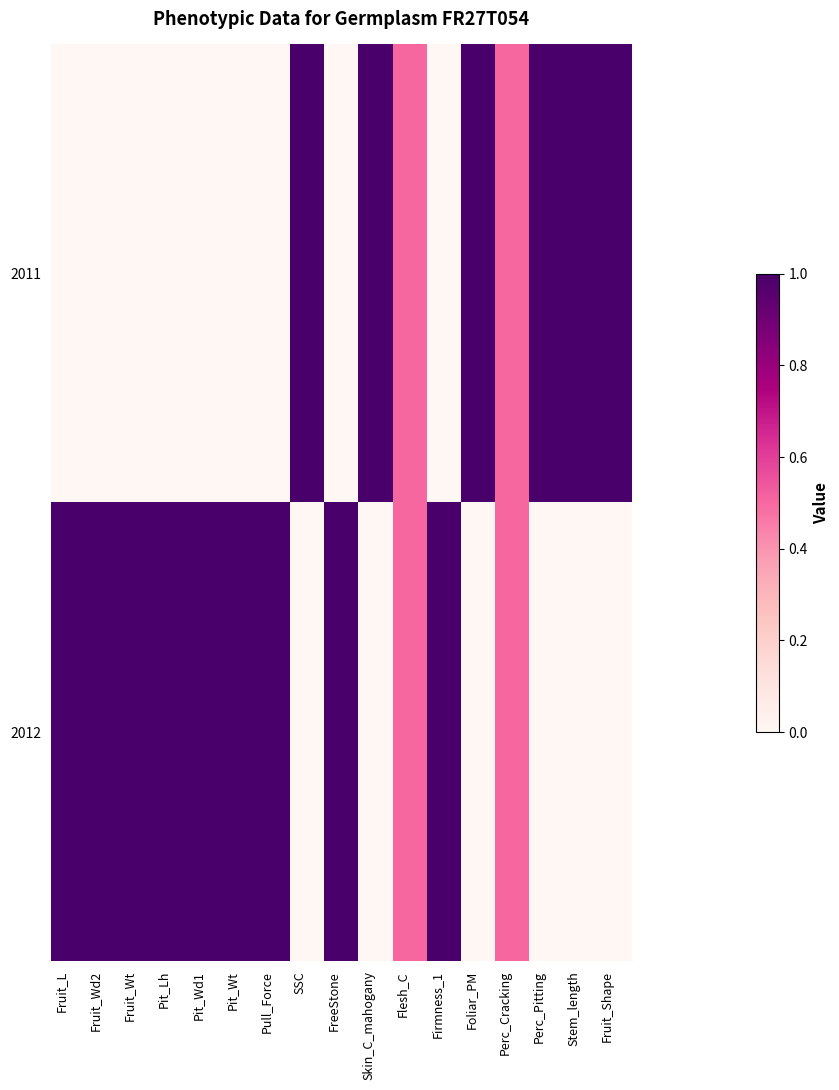

Which category has the lowest value across all series?

Fruit_L